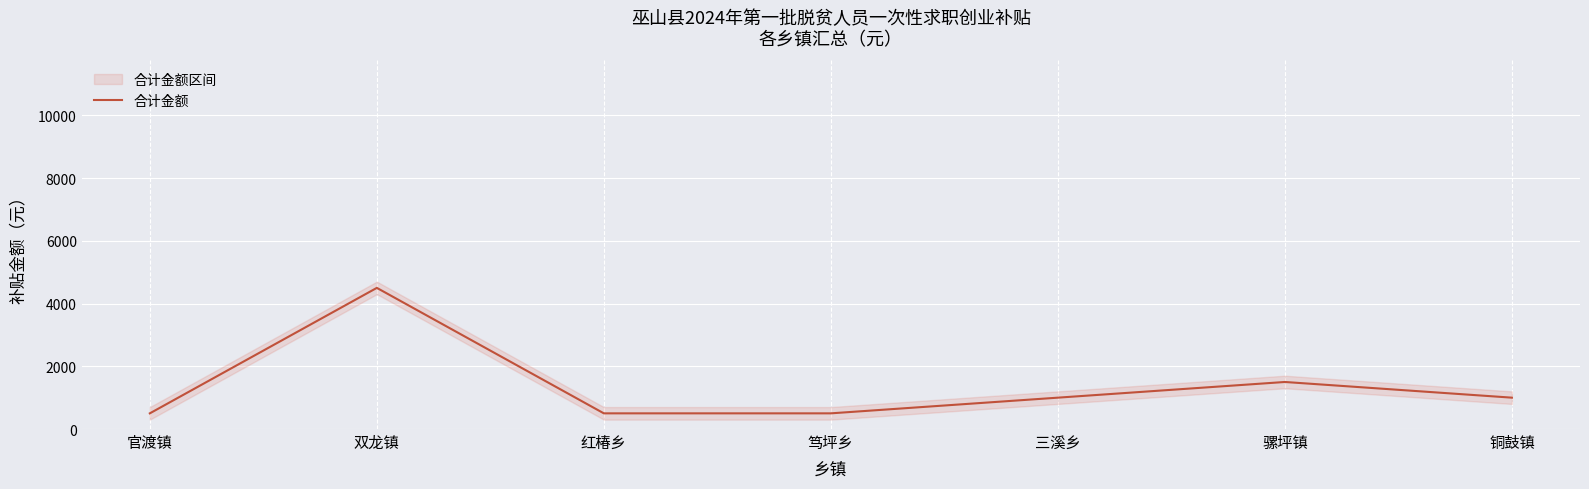

What is the sum of the values at 骡坪镇 and 铜鼓镇?

2500